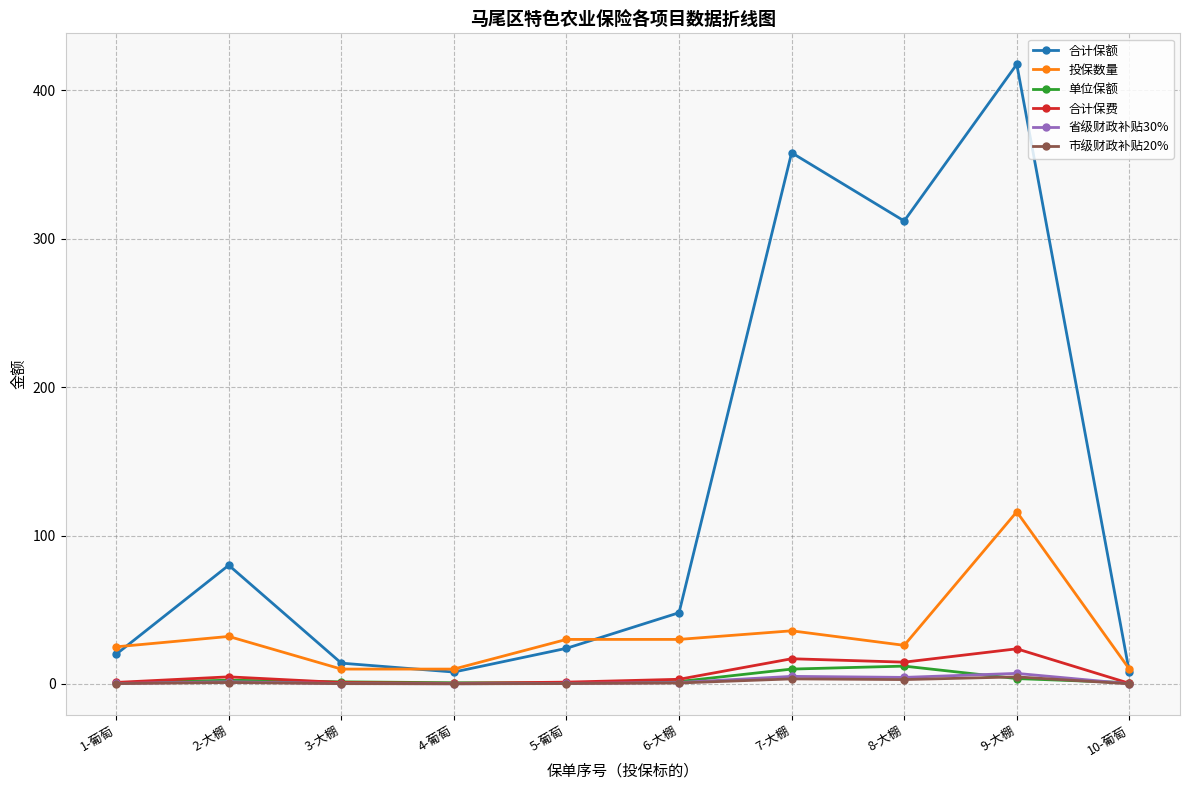

Is it true that 合计保费 equals 0.4 at 10-葡萄?

True